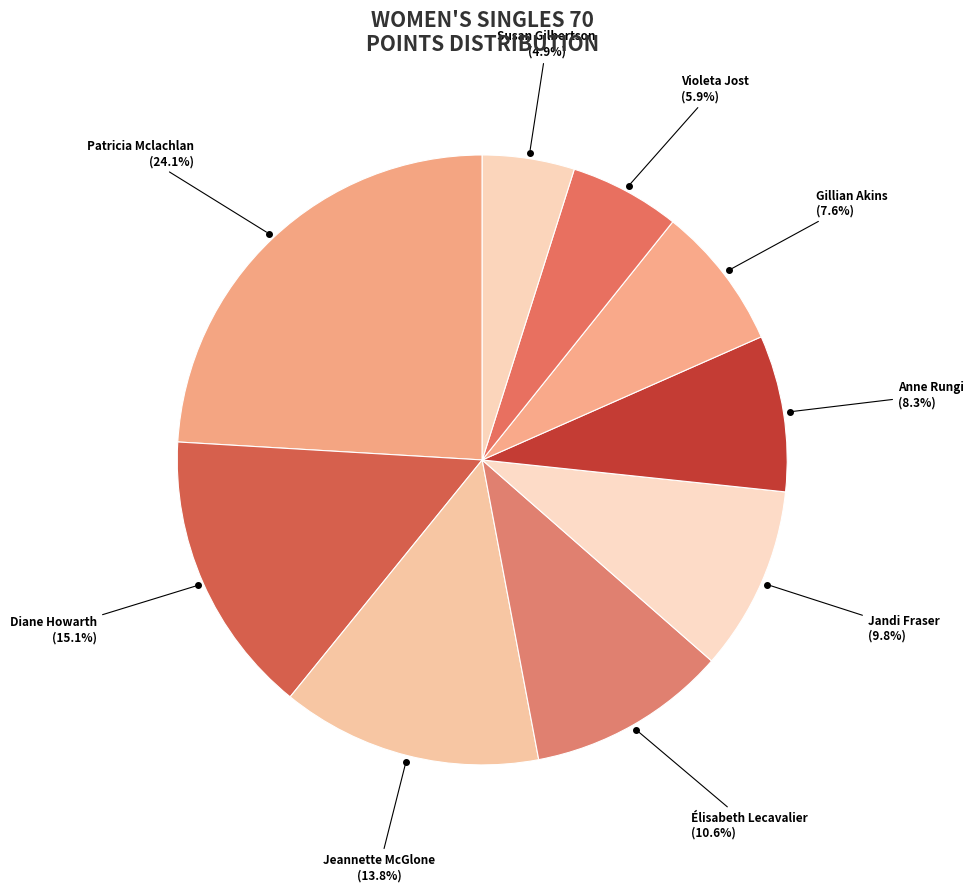

To the nearest percent, what portion does Susan Gilbertson represent?

5%